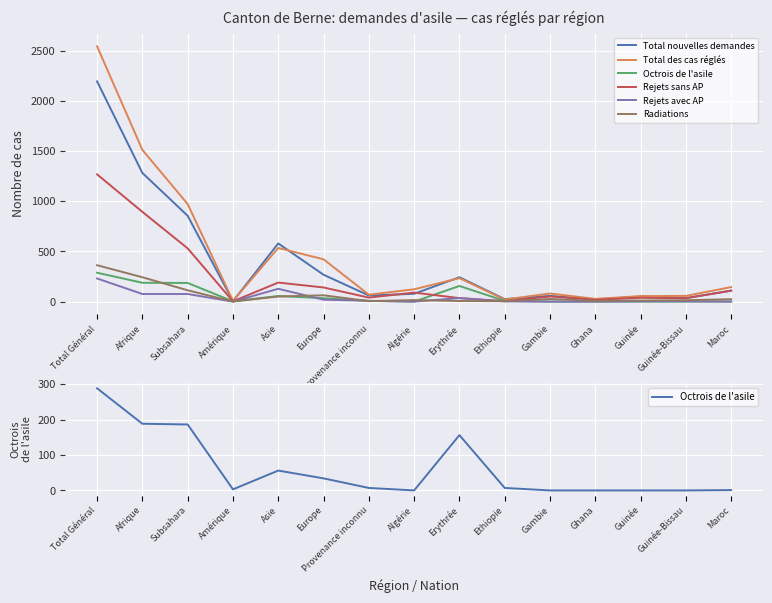

What is the total value across all series at Guinée-Bissau?

143